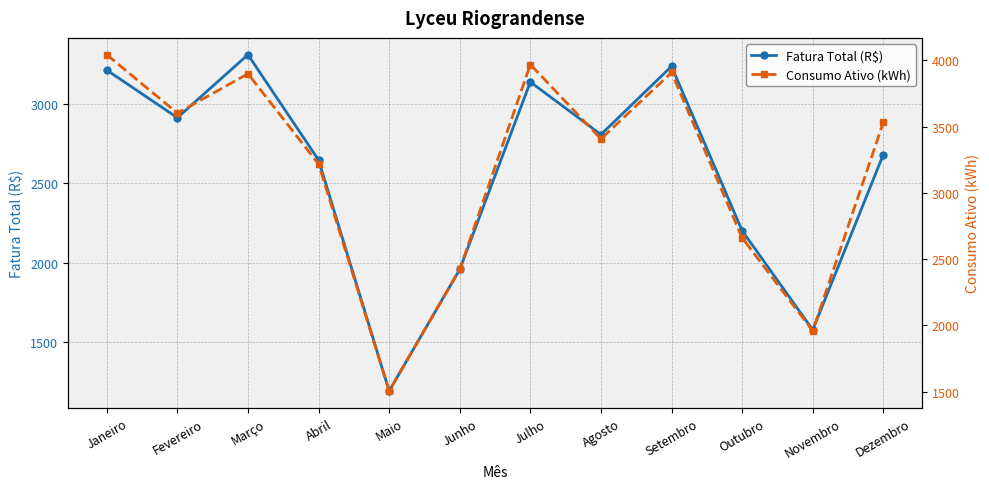

Where is Consumo Ativo (kWh) nearest to the value 2774?

Outubro